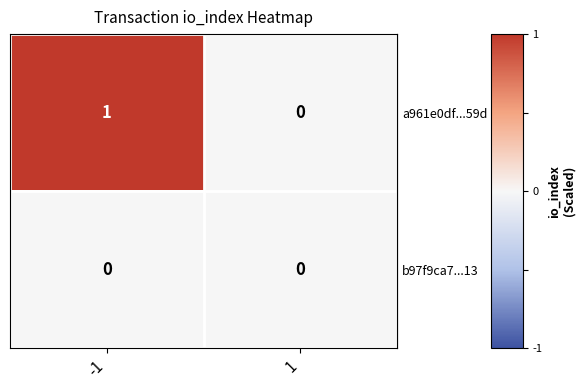

At 1, list the series in order from largest to smallest.

row_0, row_1